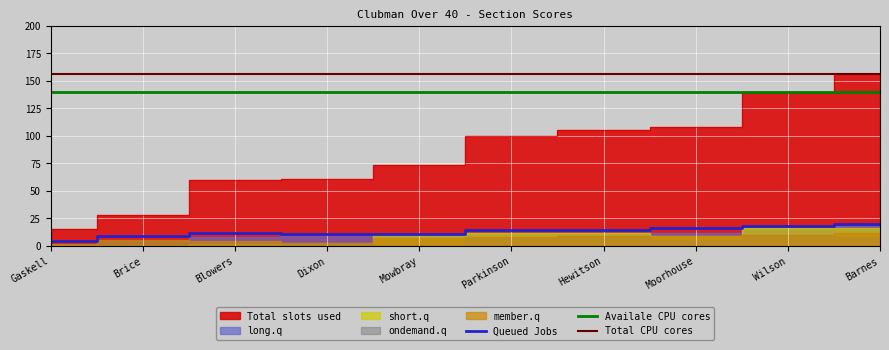

Reading right to left, transcribe all the data shown in this chart.

Total slots used: 156	140	108	105	100	74	61	60	28	15
Queued Jobs: 20	18	16	14	14	11	11	12	9	4
member.q: 12	10	9	9	8	7	3	4	5	2
long.q: 18	16	12	12	12	9	11	8	4	1
ondemand.q: 8	10	5	9	7	2	3	2	1	0
short.q: 16	16	9	12	12	11	0	2	0	0